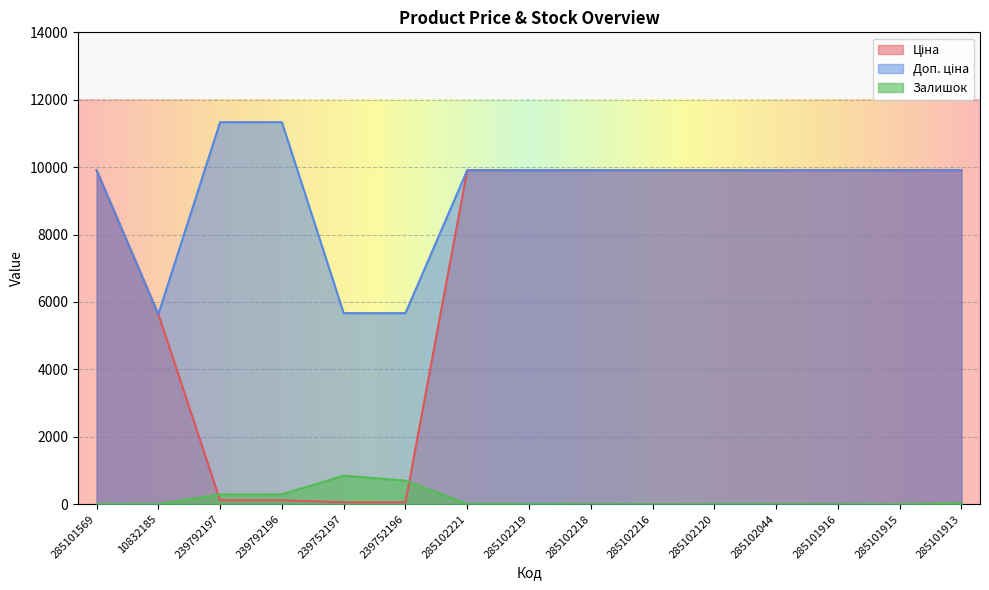

Which series has the widest spread of values?

Ціна